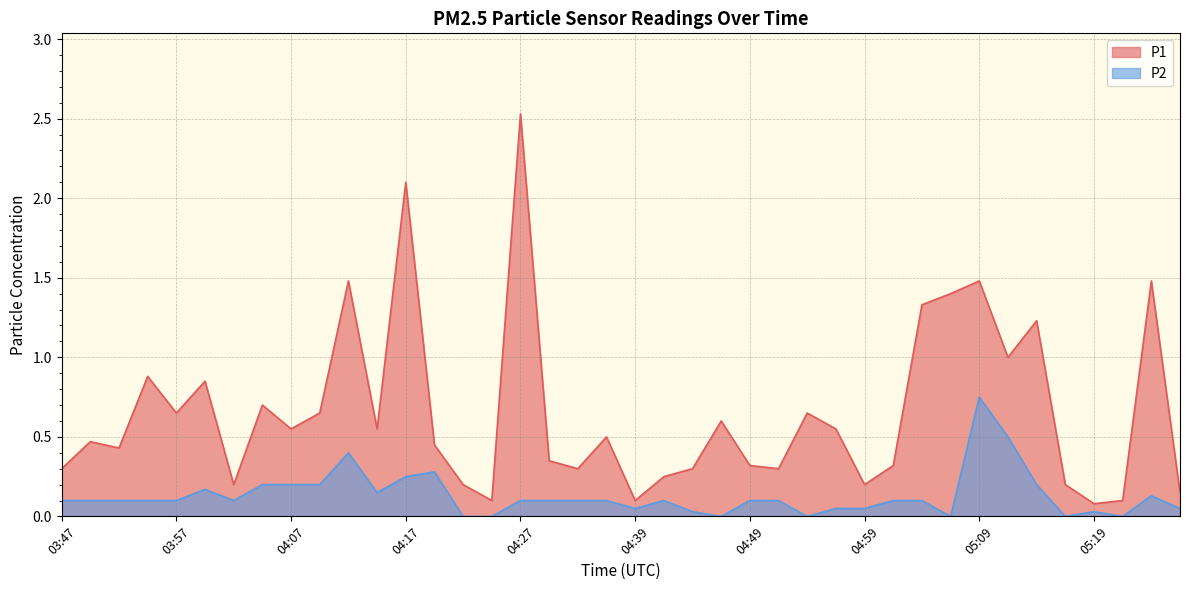

True or false: P1 and P2 intersect in this chart.

False